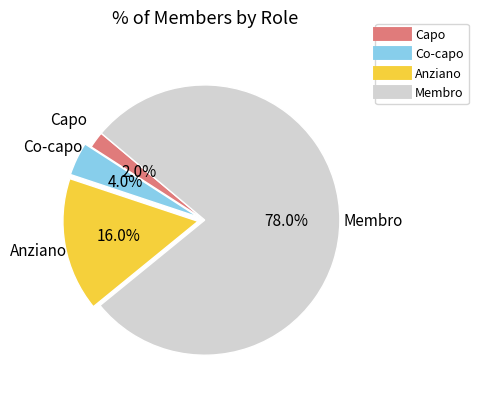

What portion of the pie excludes Anziano?

84.0%